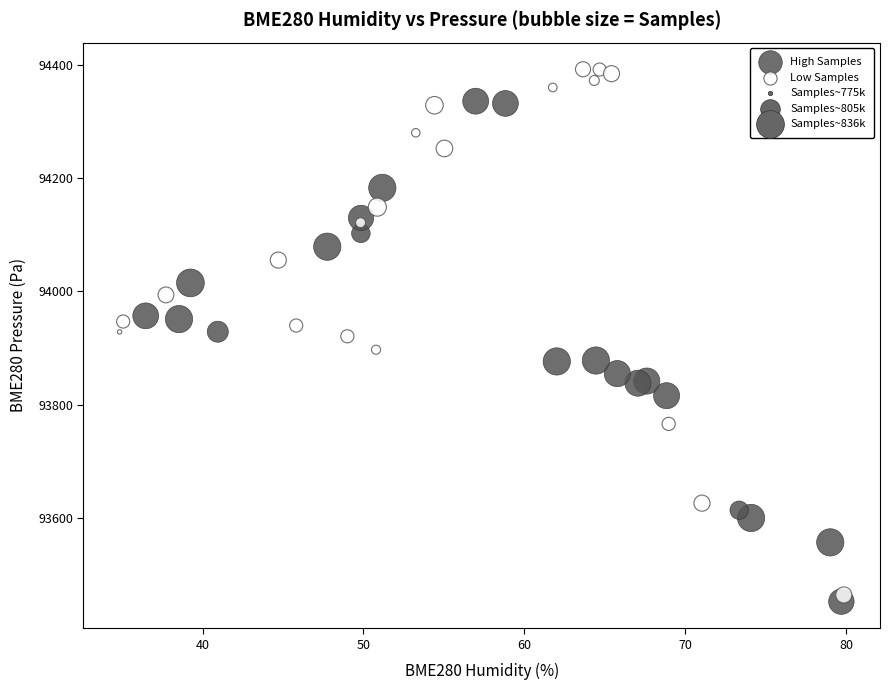

Which series has the largest Y range (max minus min)?

Low Samples